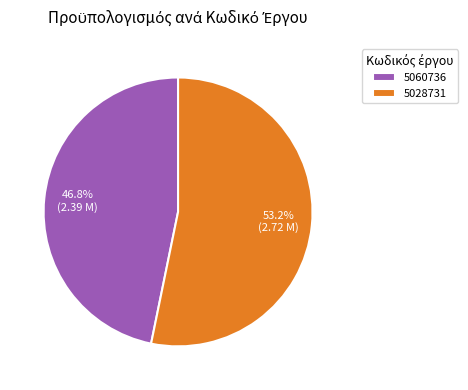

Which category accounts for the majority?

5028731